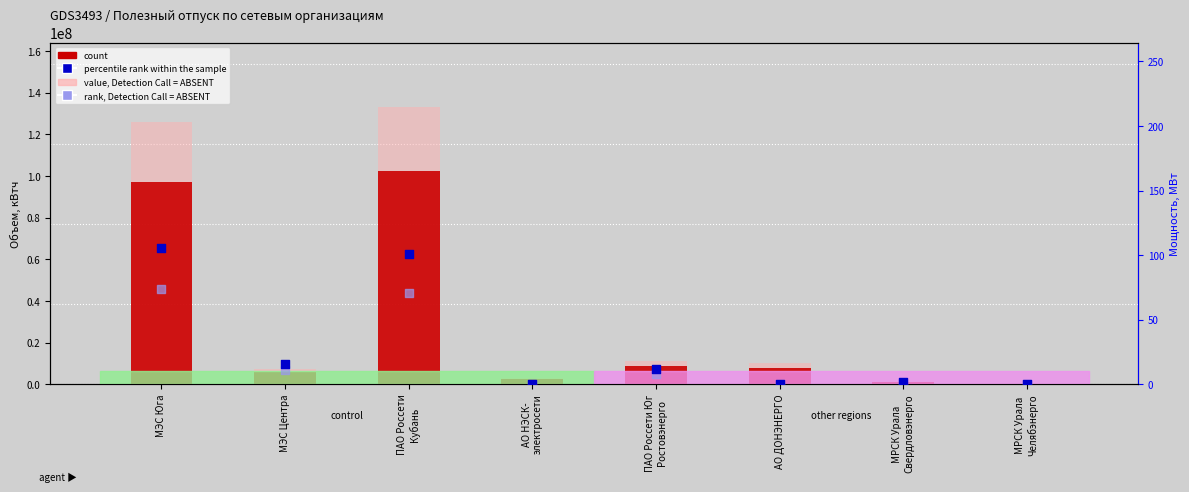

Which series has the largest total across all categories?

value, Detection Call = ABSENT